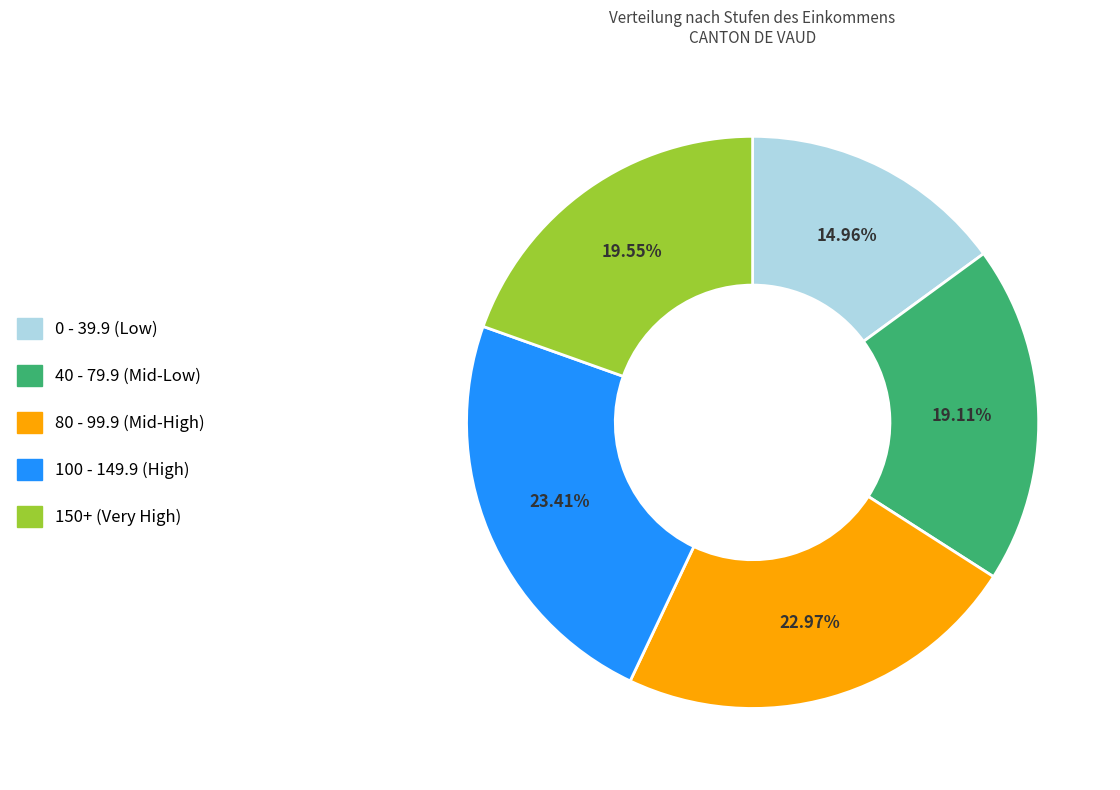

Approximately how many times larger is the value at 0 - 39.9 (Low) compared to 150+ (Very High)?

0.8